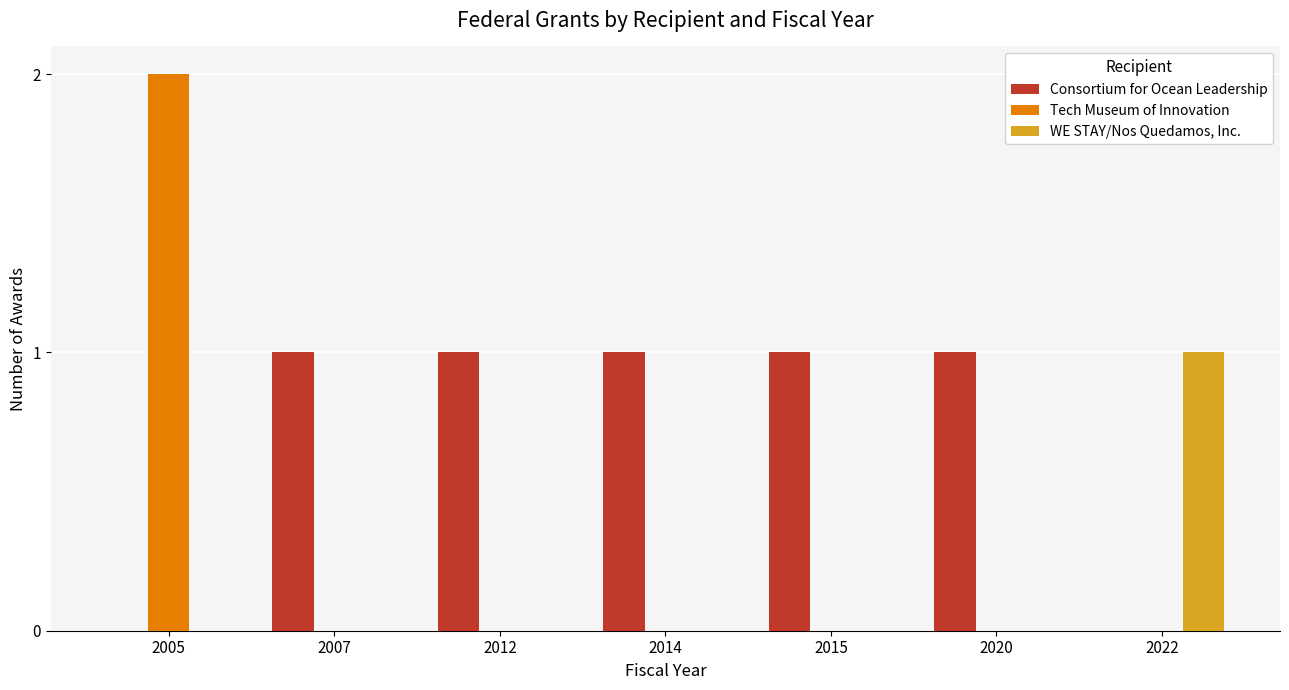

Count the number of categories in the chart.

7